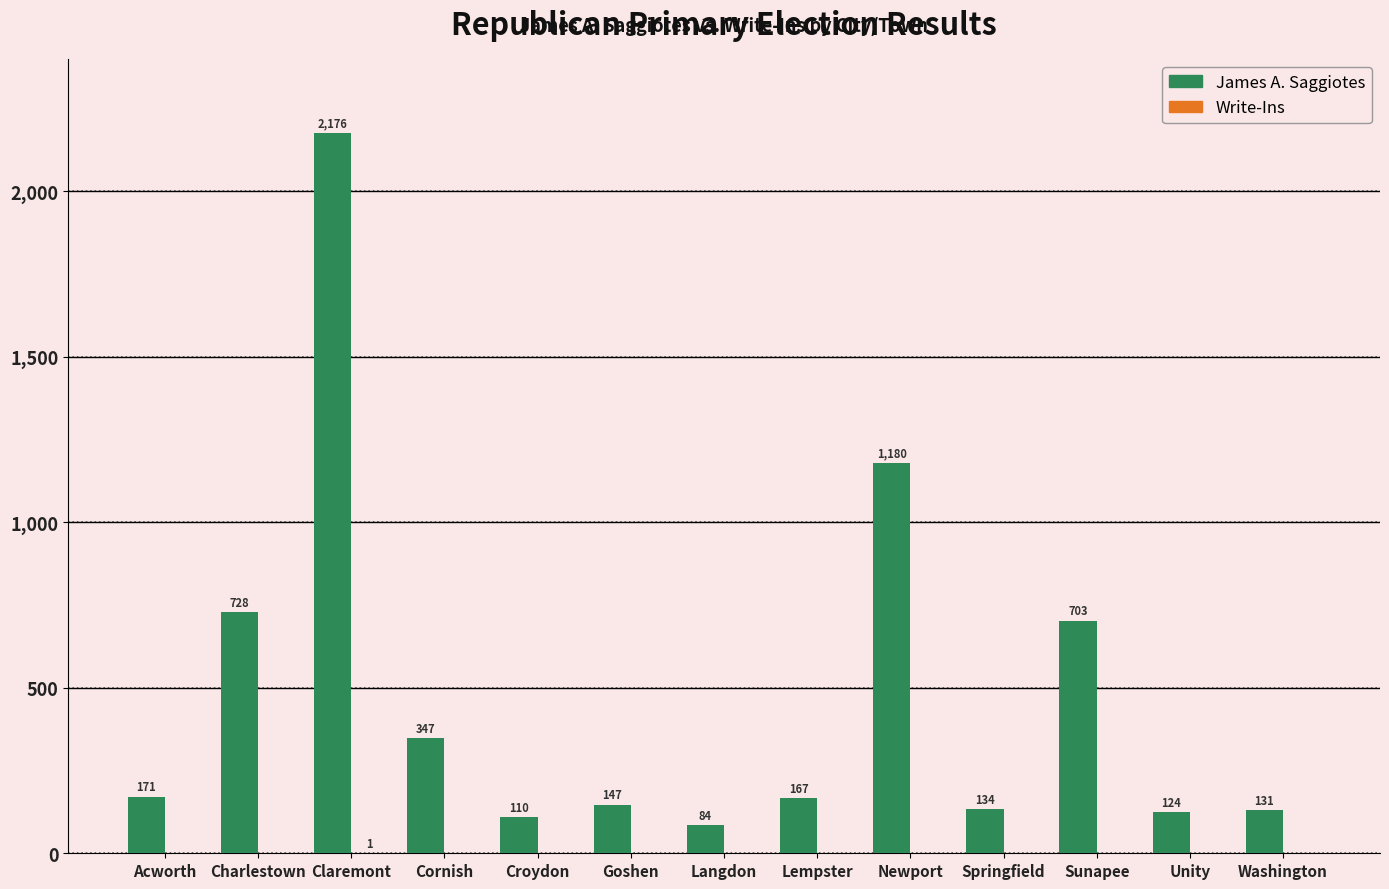

What is the greatest value displayed?

2176